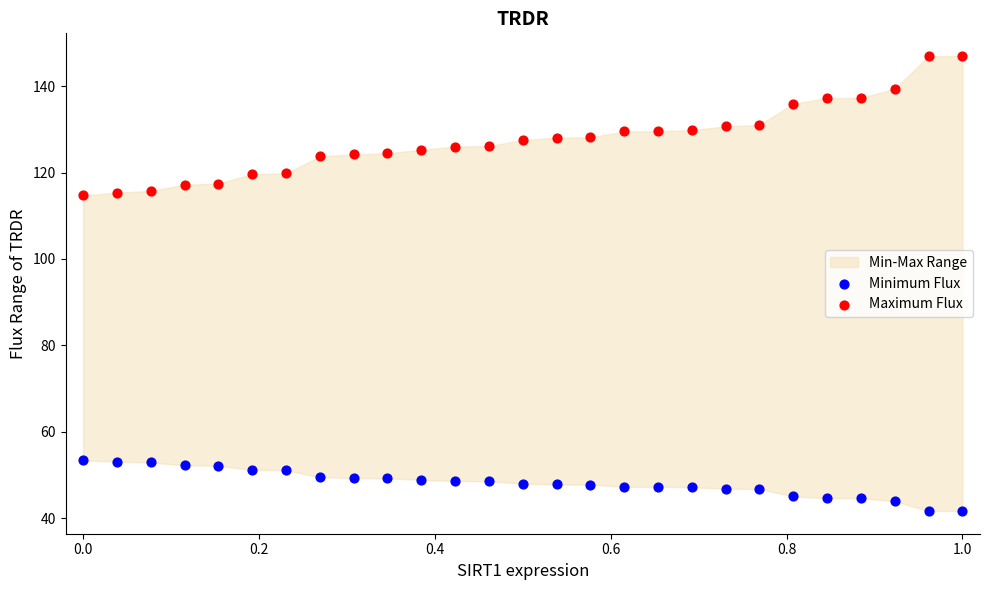

Across all data points, what is the range of X values (max minus min)?

1.0